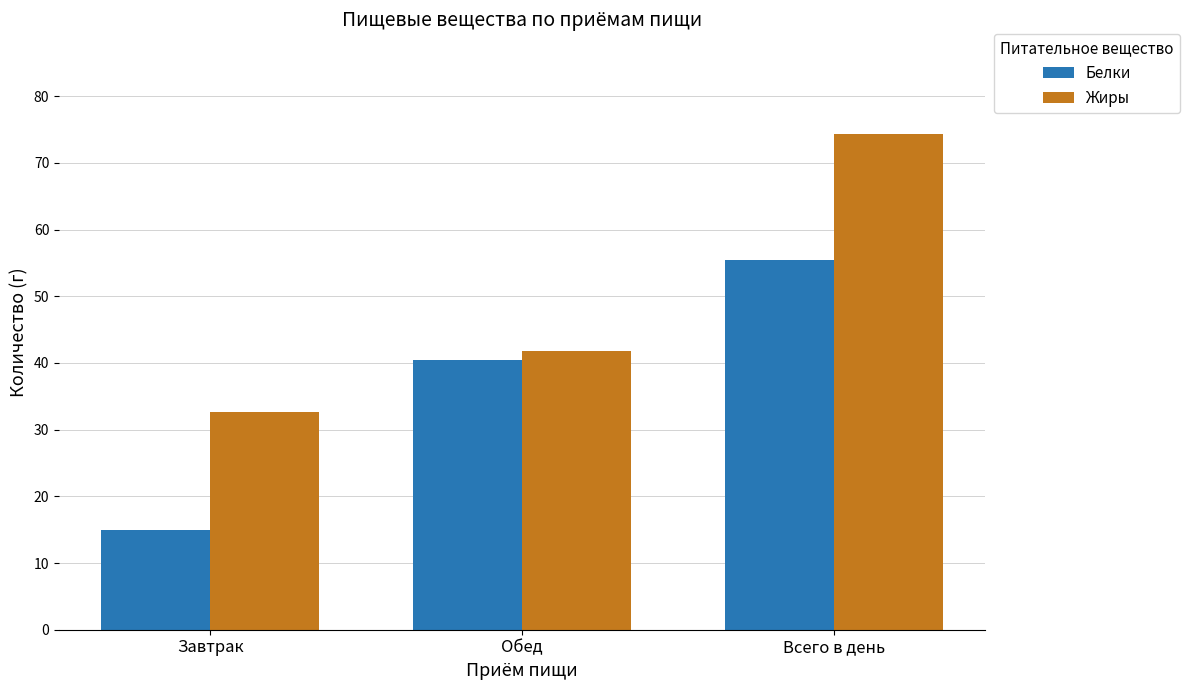

What is the highest value of the Жиры series?

74.4